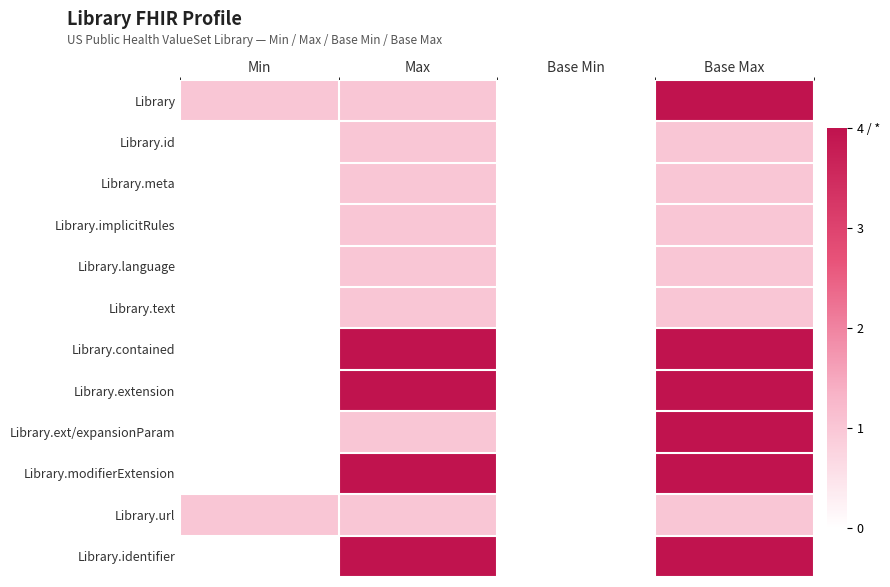

At which category is the sum across all series the highest?

Base Max